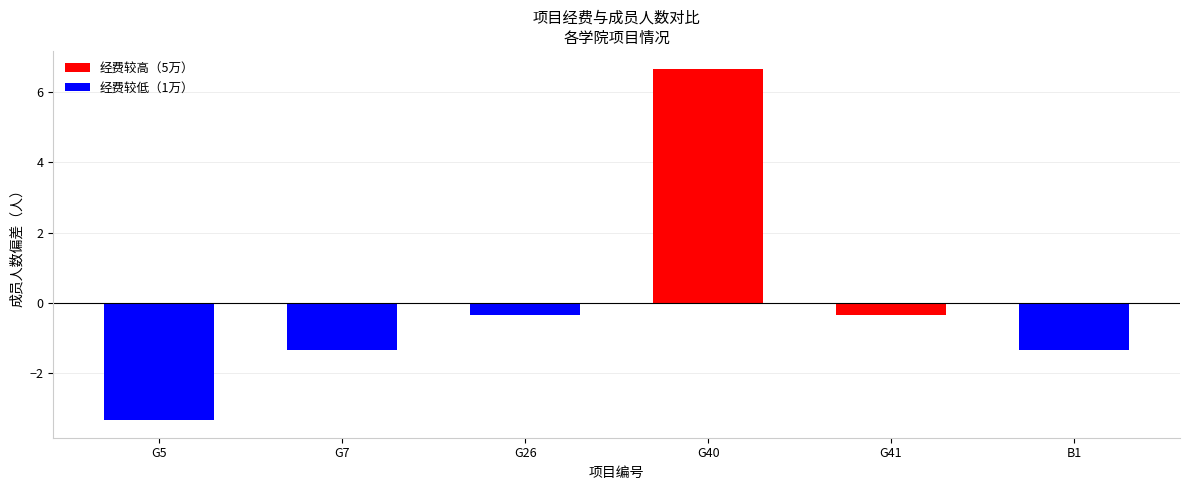

What is the change in value from G7 to G26?

+1.0